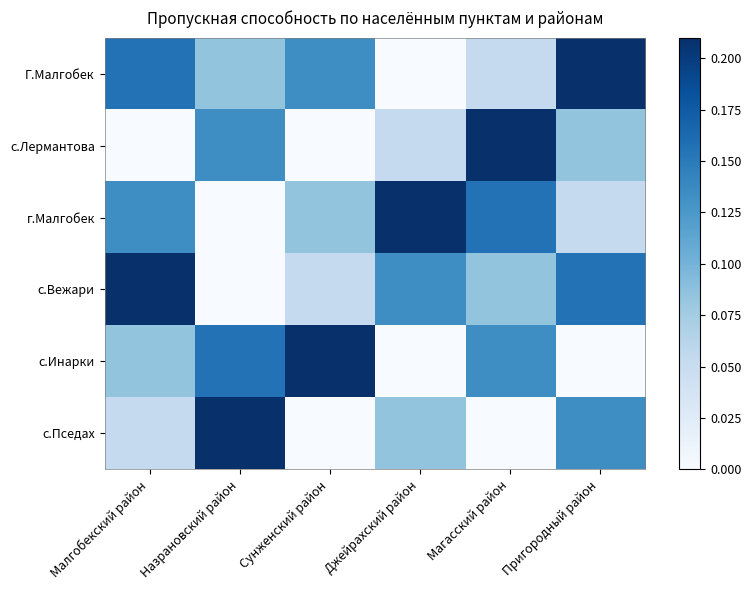

What is the difference between the highest and lowest values at Малгобекский район?

0.2